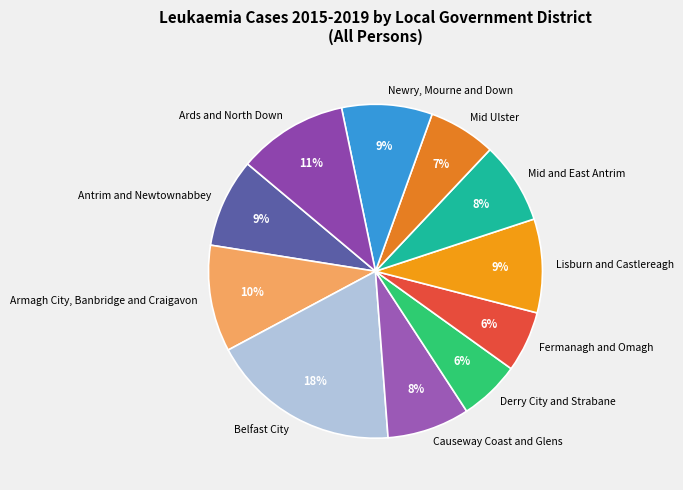

What percentage is the Mid Ulster slice, to the nearest percent?

7%